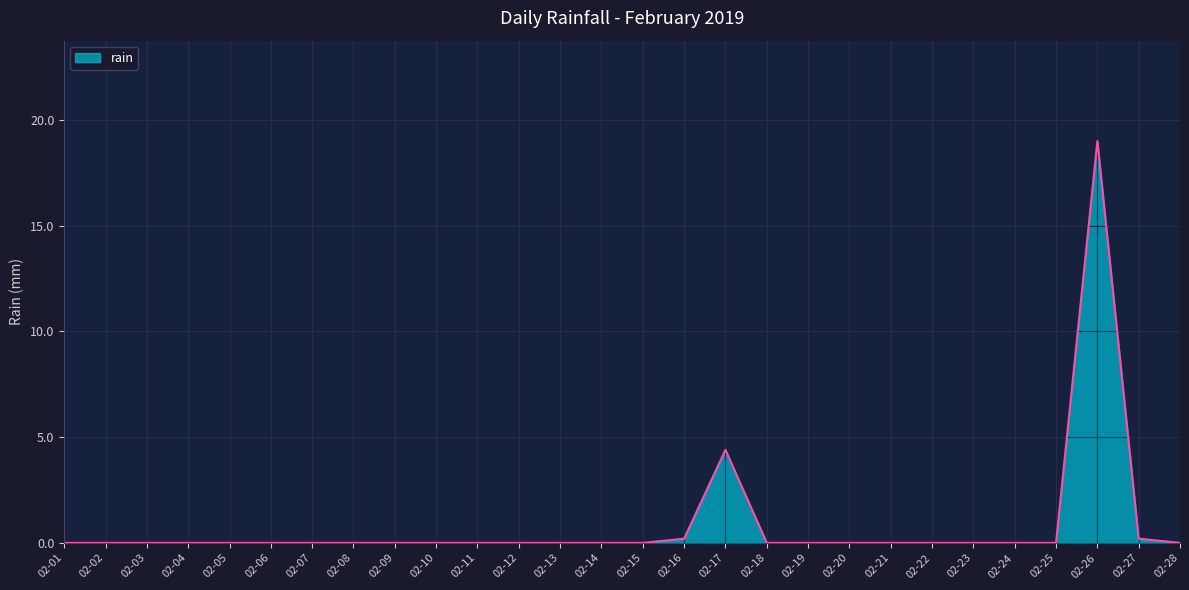

How many lines are shown in the chart?

1